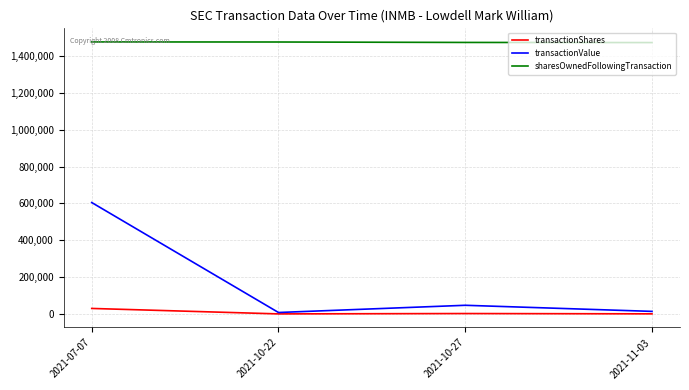

What is the maximum value for transactionValue?

604706